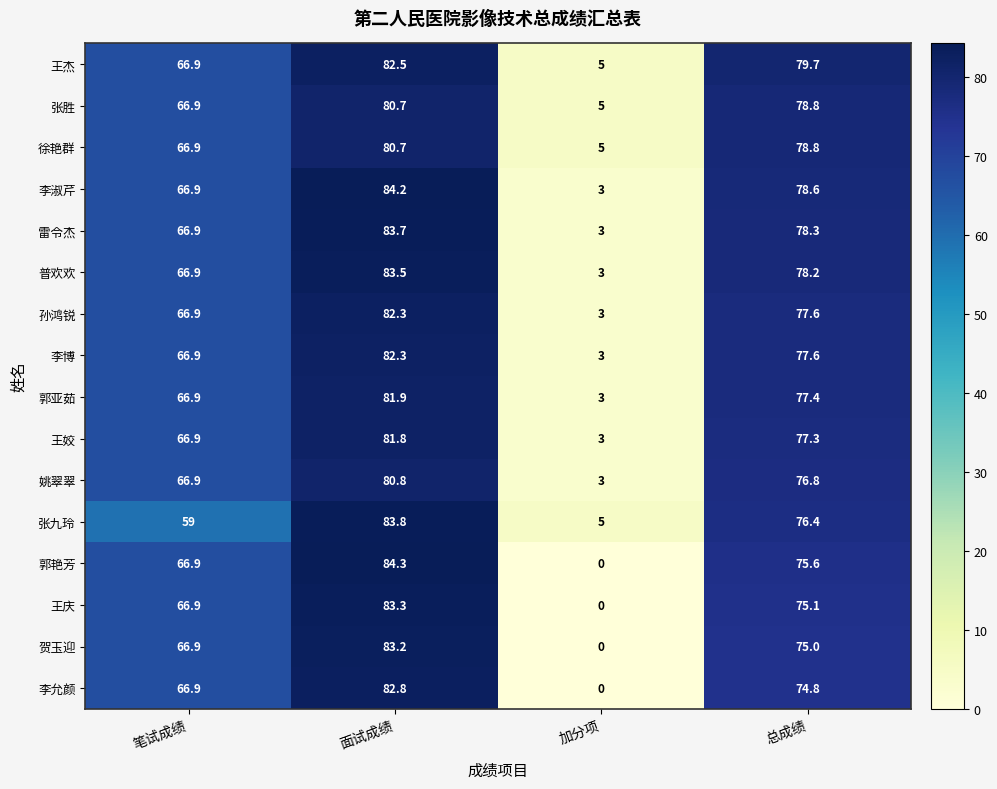

Which series has the largest total across all categories?

王杰